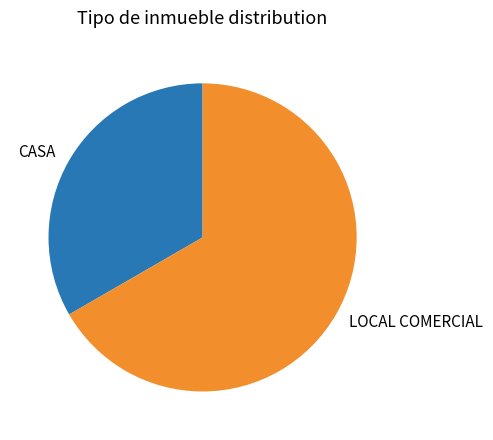

What is the ratio of the value at LOCAL COMERCIAL to the value at CASA?

2.0